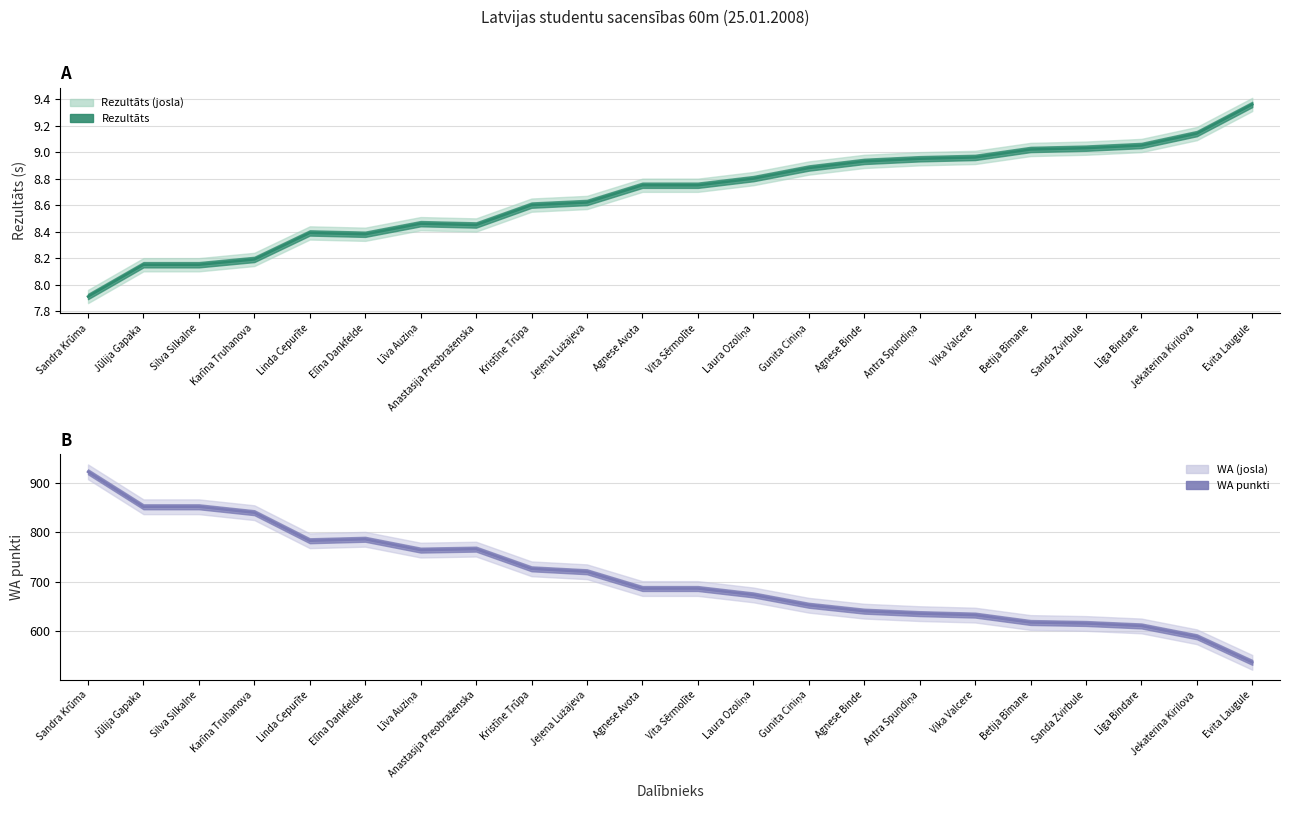

What is the average value of the WA series?

708.3